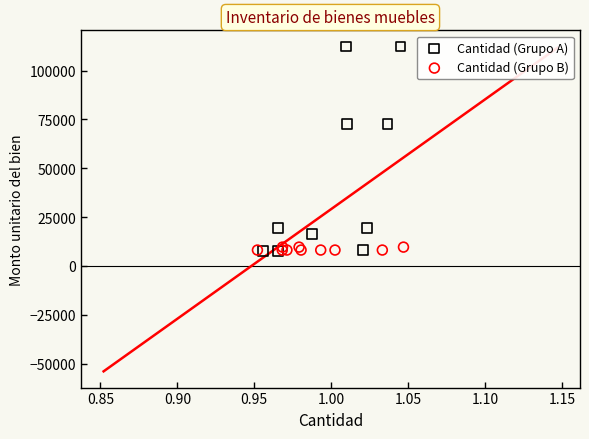

Which series reaches the maximum Y coordinate?

Cantidad (Grupo A)